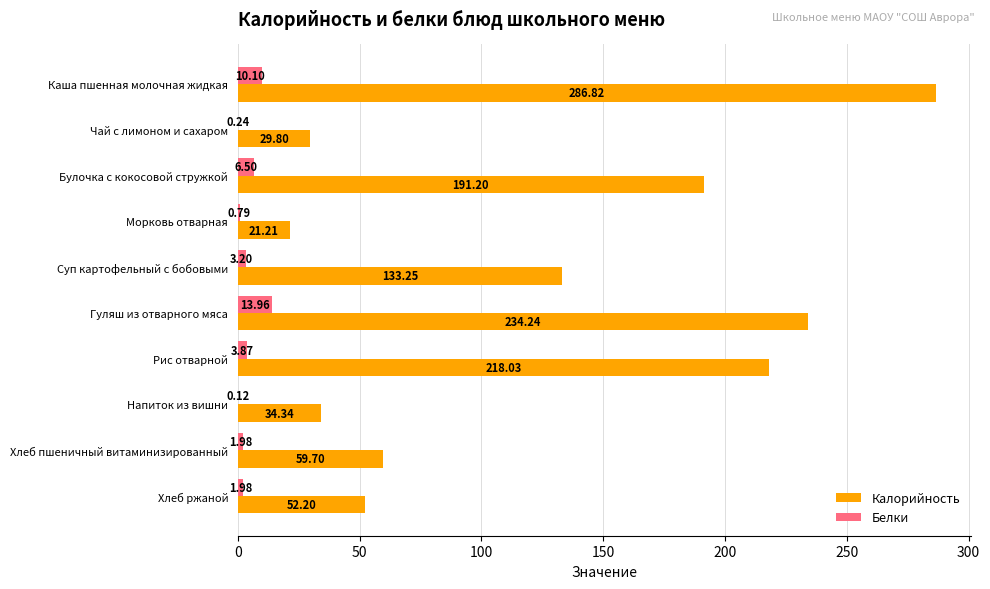

Which series has the largest total across all categories?

Калорийность